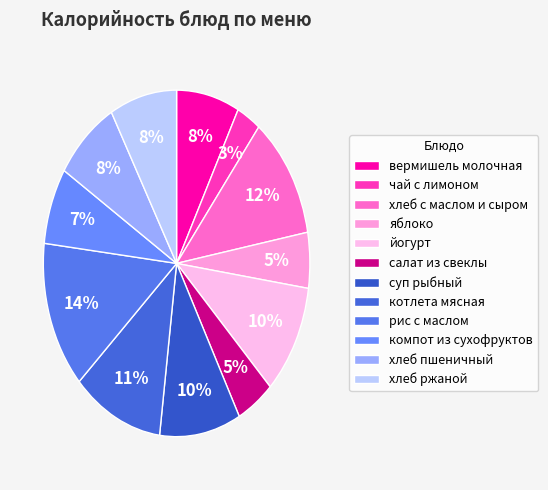

How many slices are in this pie chart?

12